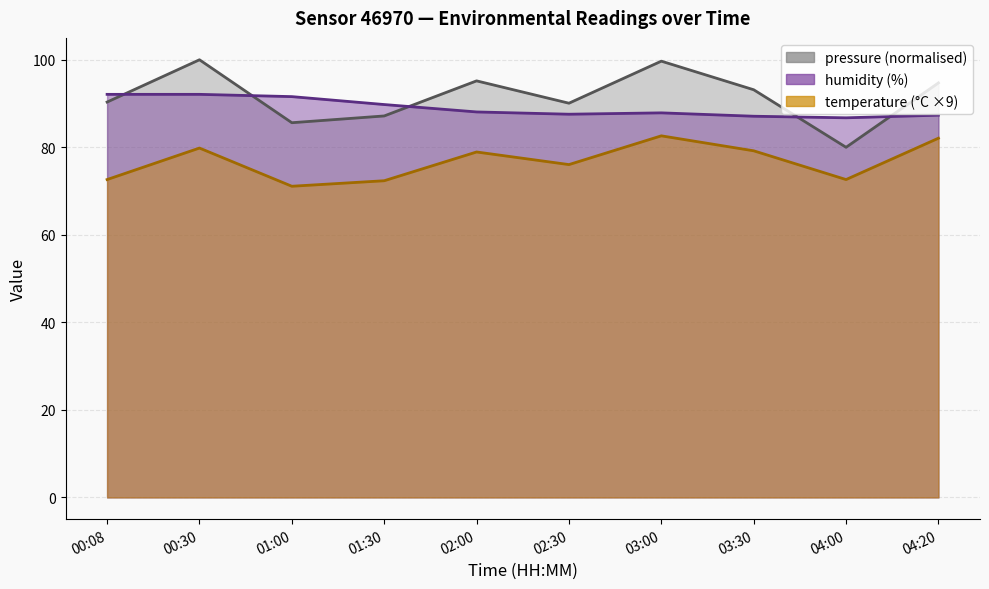

How many series are shown in this chart?

3